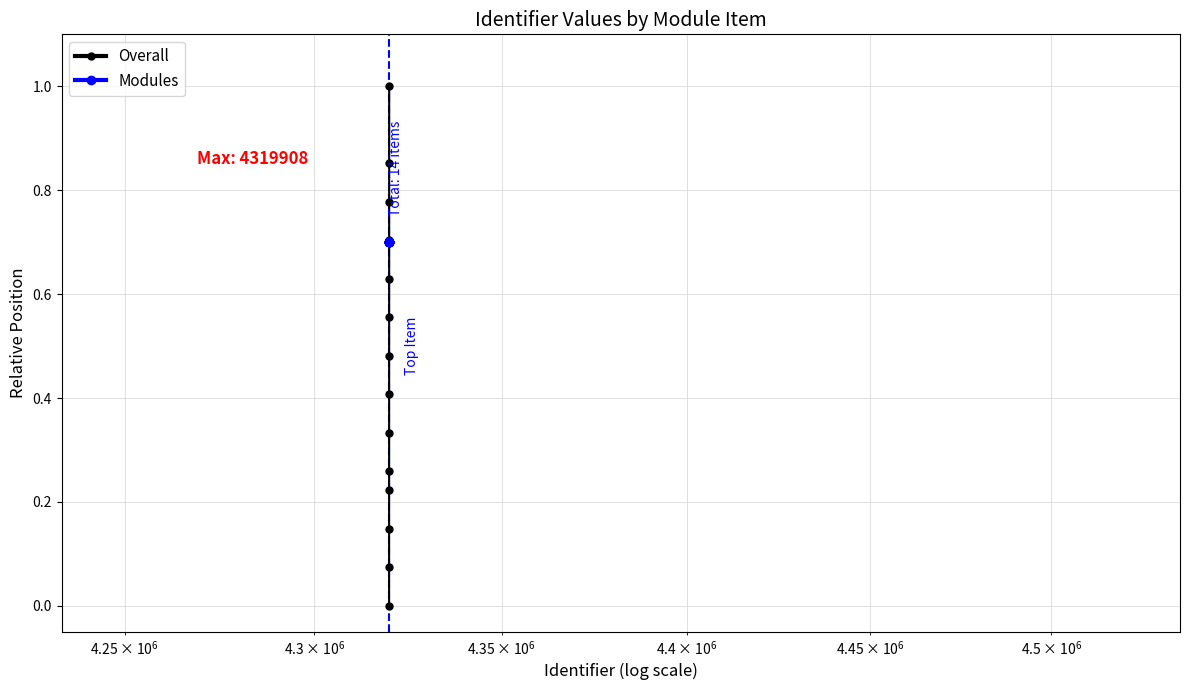

What is the lowest value of the Modules series?

0.7